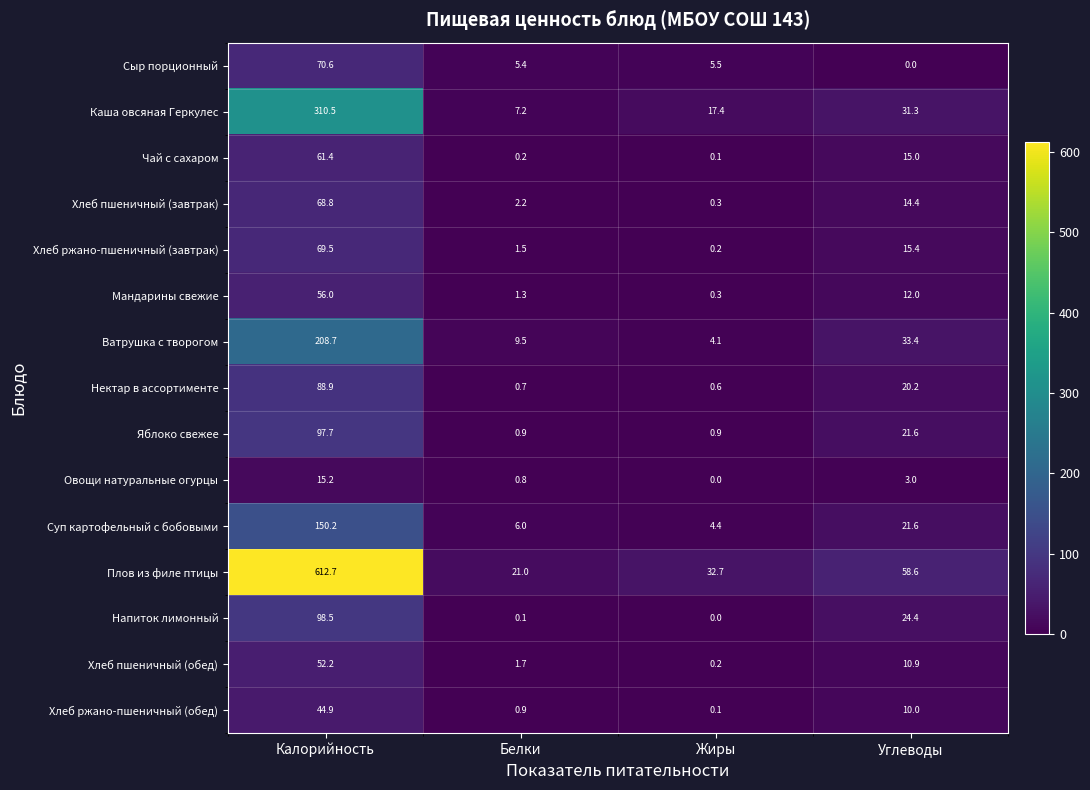

What is the spread (max minus min) of values at Белки?

20.9